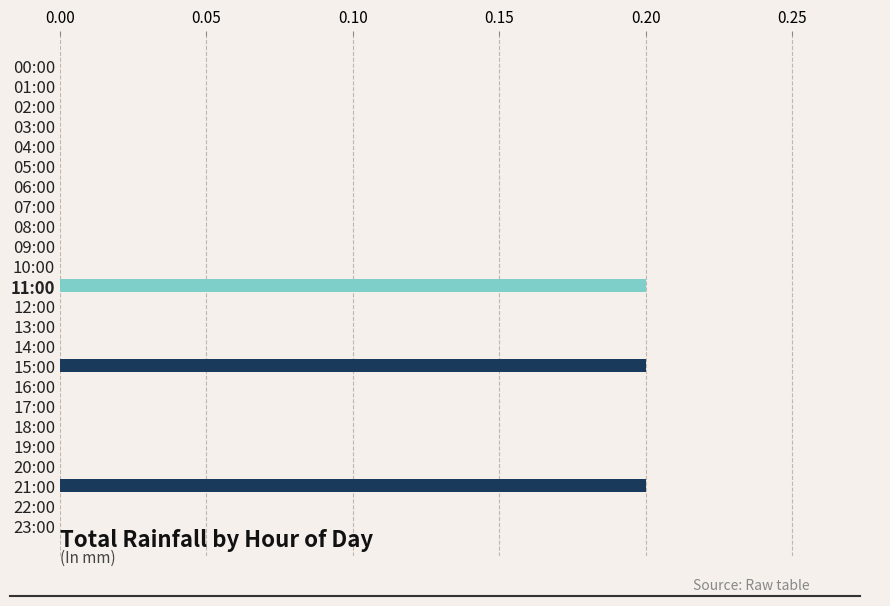

Which has a higher value, 20:00 or 21:00?

21:00